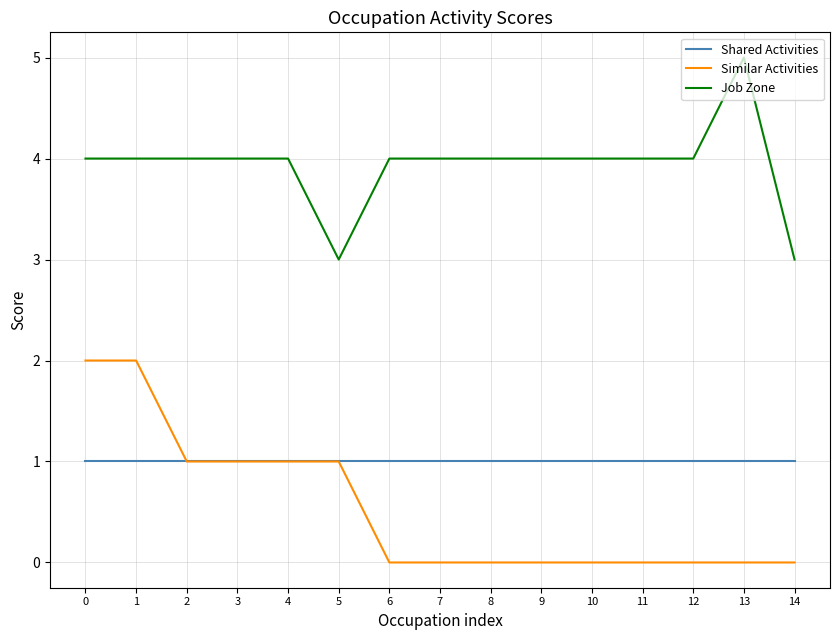

Rank the series at 10 from lowest to highest value.

Similar Activities, Shared Activities, Job Zone